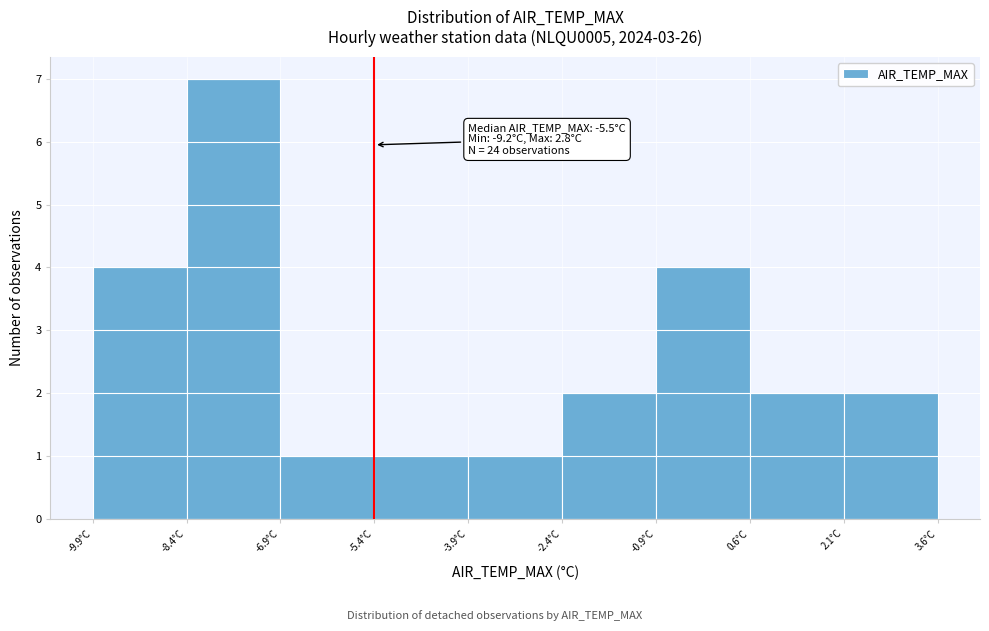

Over which range of the x-axis is the bar tallest?

-8.45 to -6.95